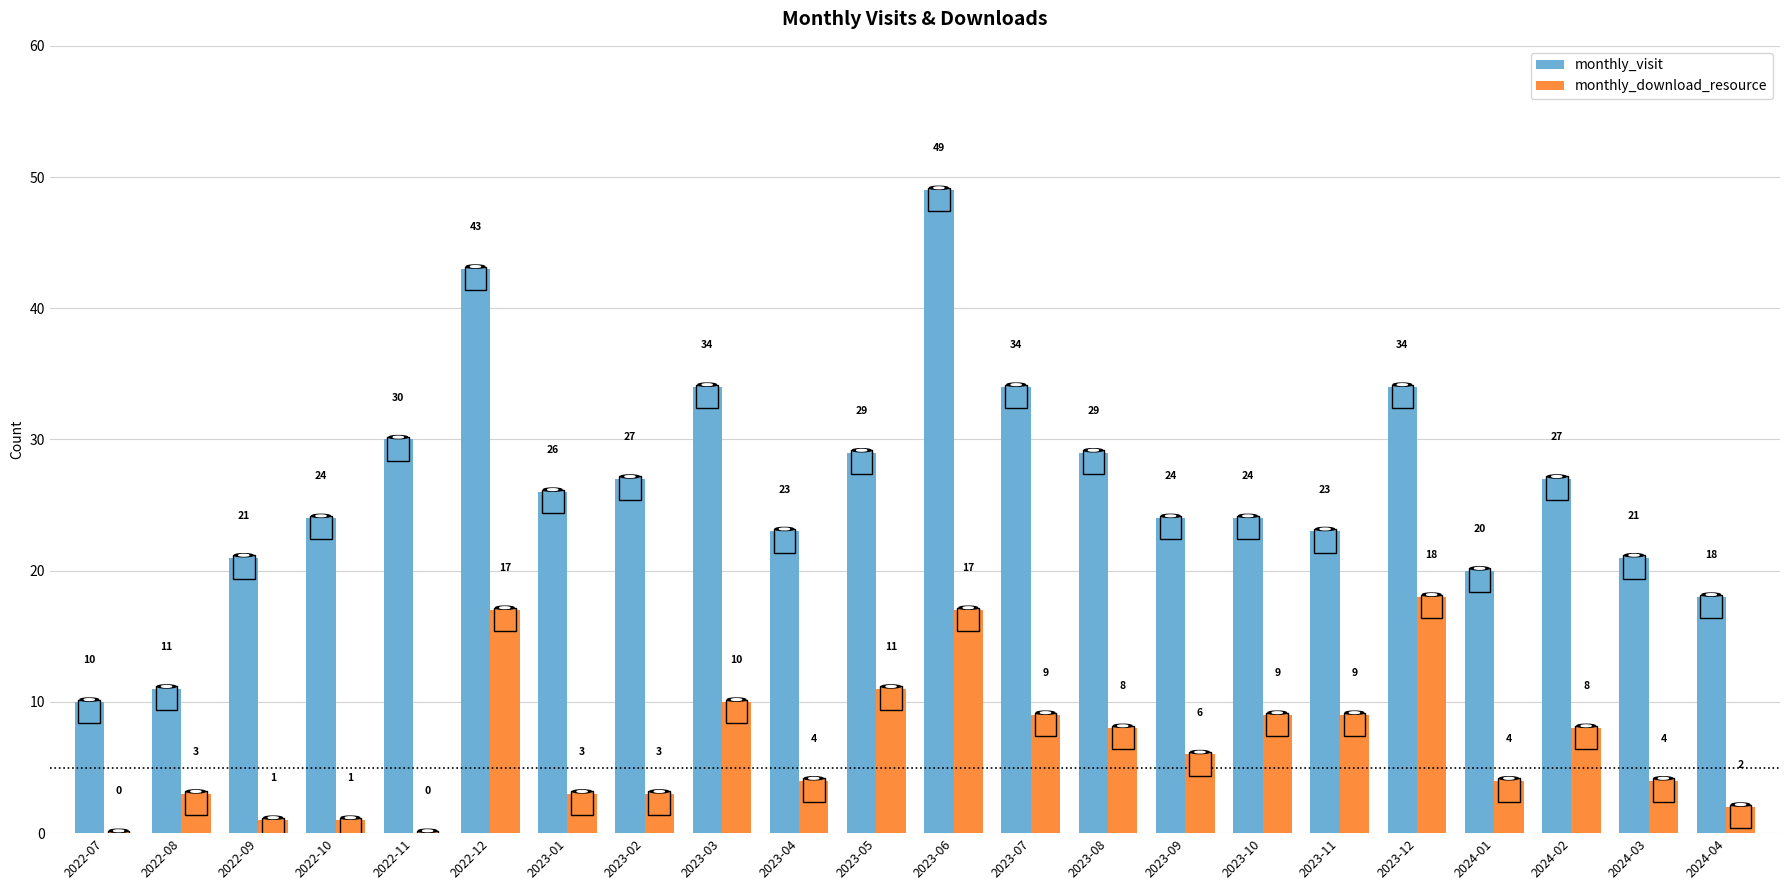

Where does the monthly_visit series first go above 26?

2022-11